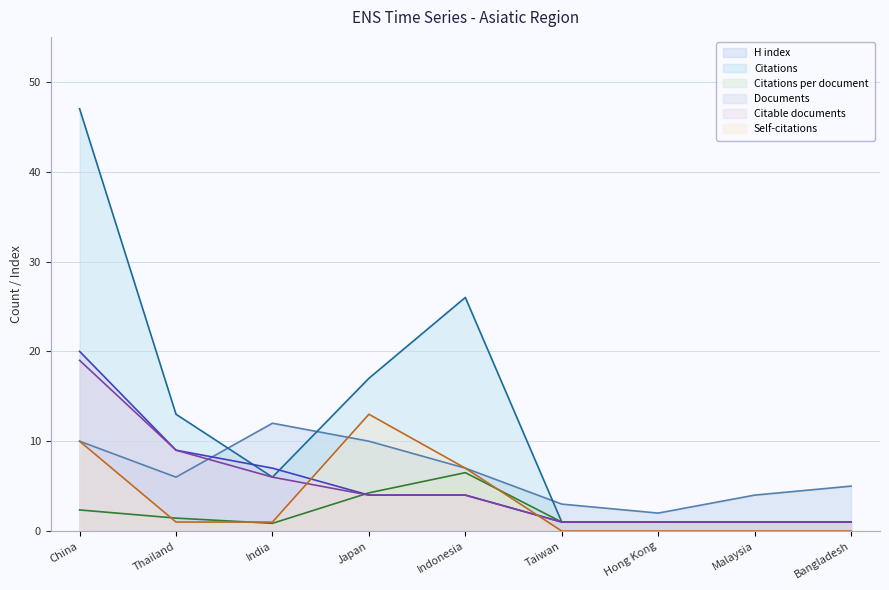

Rank the series at India from lowest to highest value.

Citations per document, Self-citations, Citations, Citable documents, Documents, H index